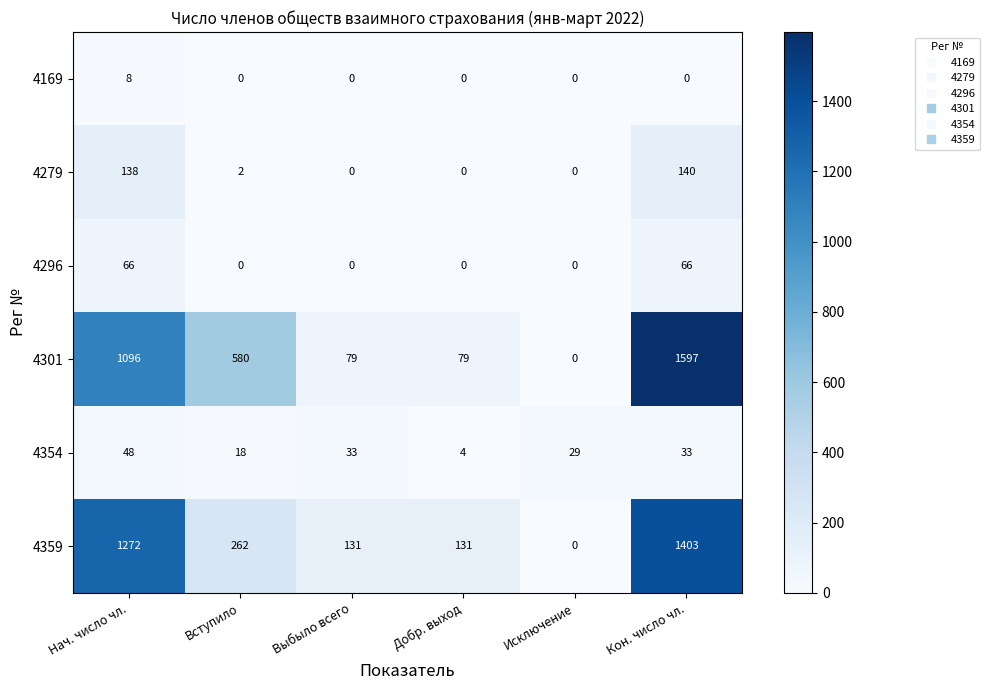

What is the maximum value for 4359?

1403